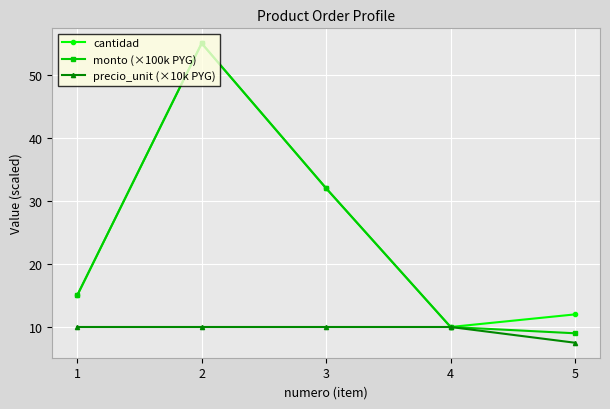

Is the value of monto (×100k PYG) at 5 greater than the value of cantidad at 5?

No